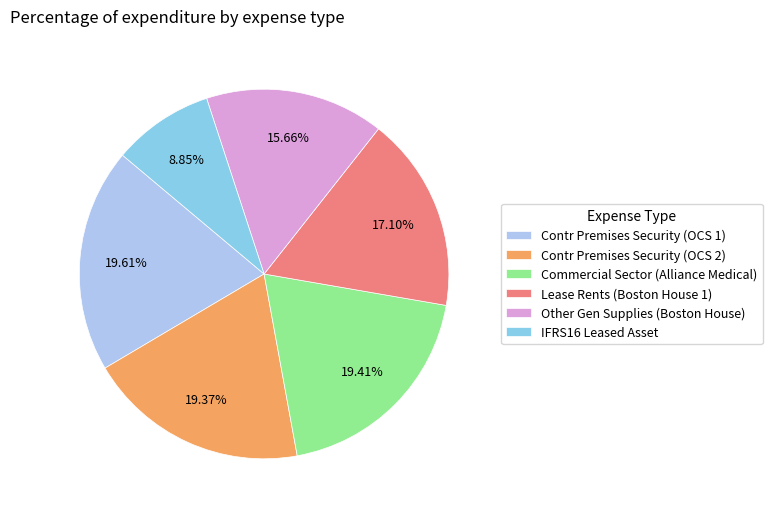

Approximately how many times larger is the value at Contr Premises Security (OCS 1) compared to IFRS16 Leased Asset?

2.2